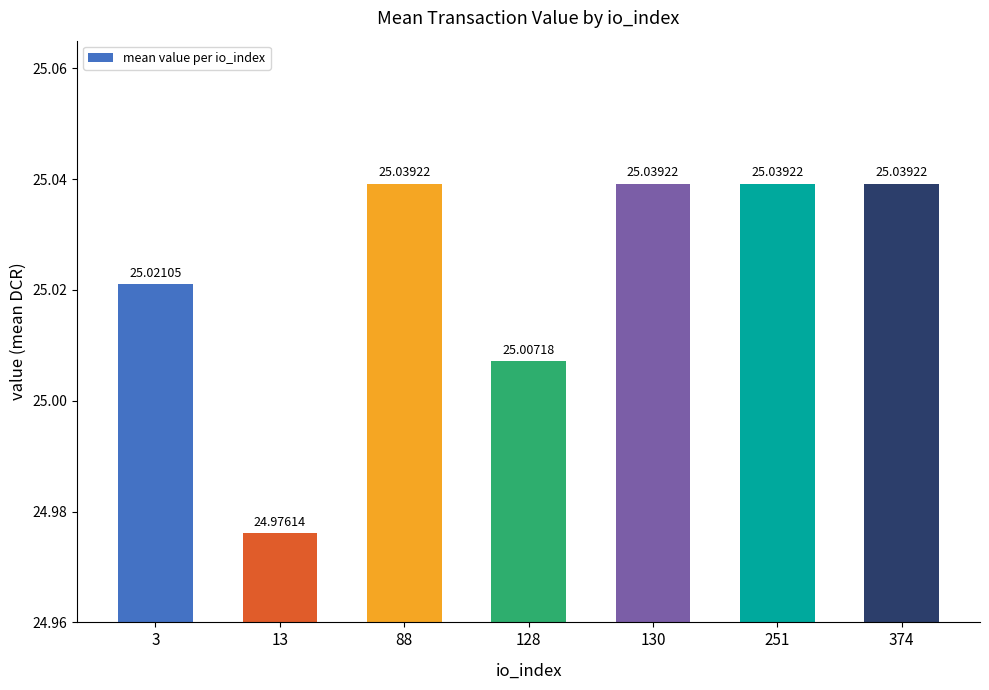

What is the ratio of the value at 3 to the value at 251?

1.0